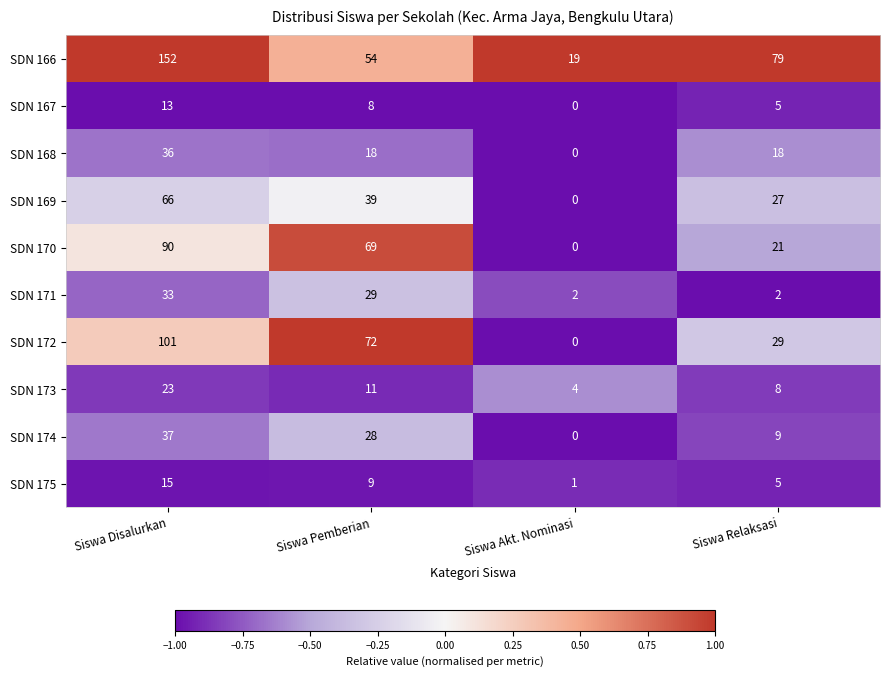

Between Siswa Pemberian and Siswa Relaksasi, which series saw the biggest shift?

SDN 170